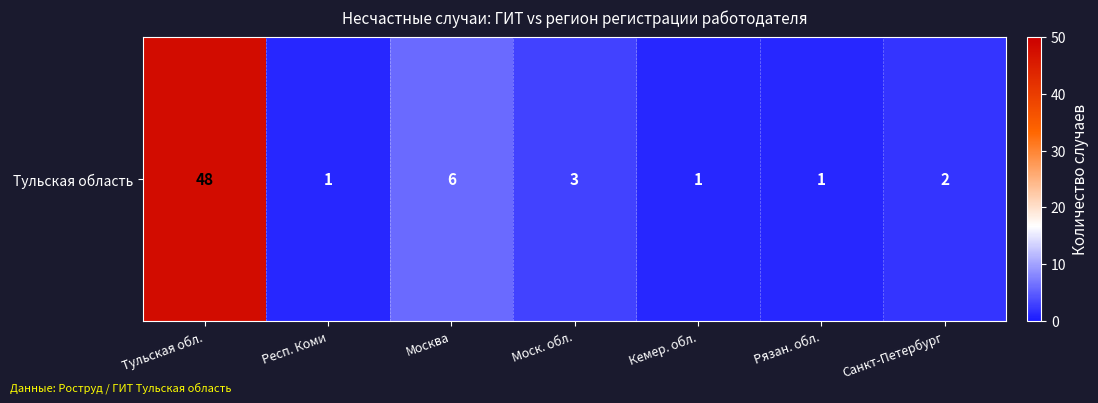

What is the difference between the values at Моск. обл. and Тульская обл.?

45